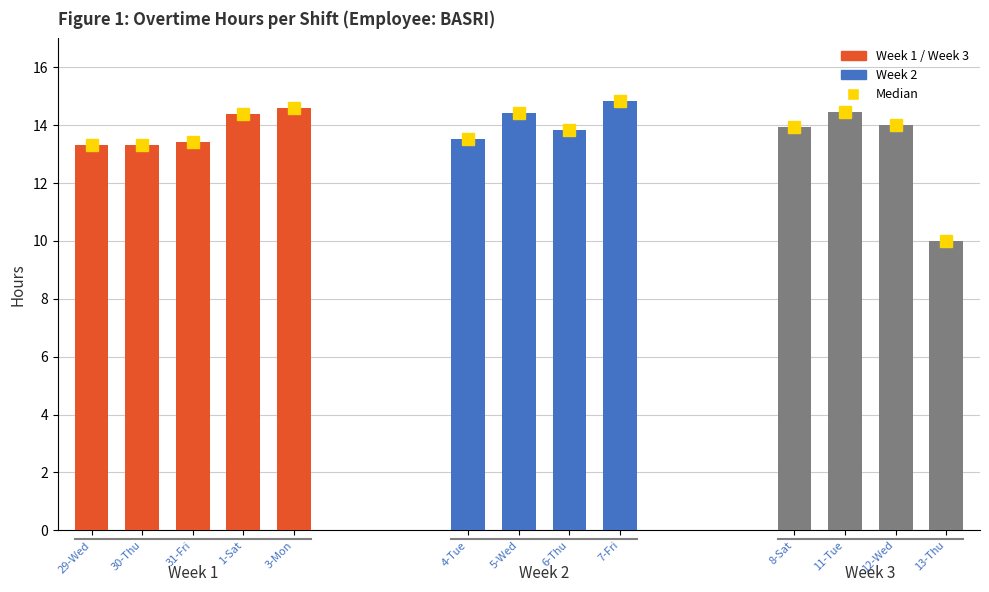

What is the maximum value for OT (hours)?

14.8